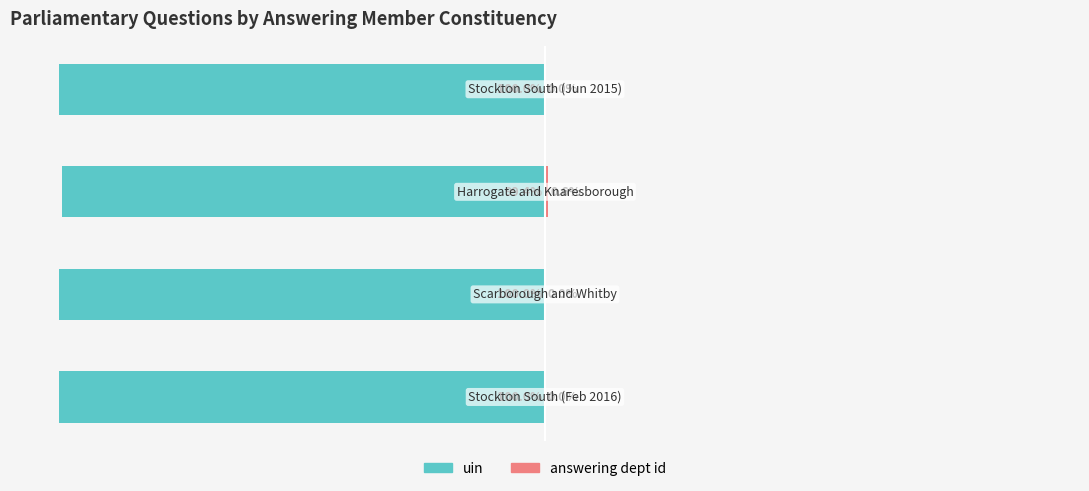

What is the value of the answering dept id bar at the 3rd from the left?

0.6